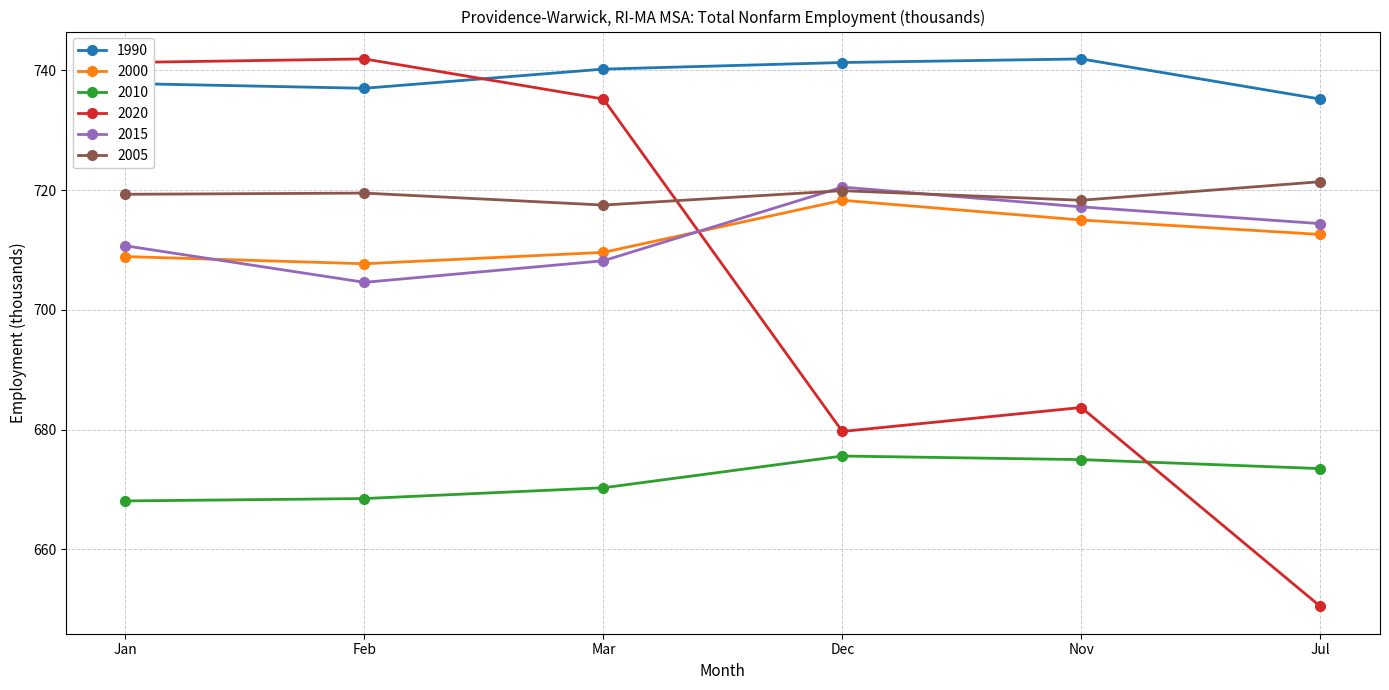

What is the spread (max minus min) of values at Nov?

66.9